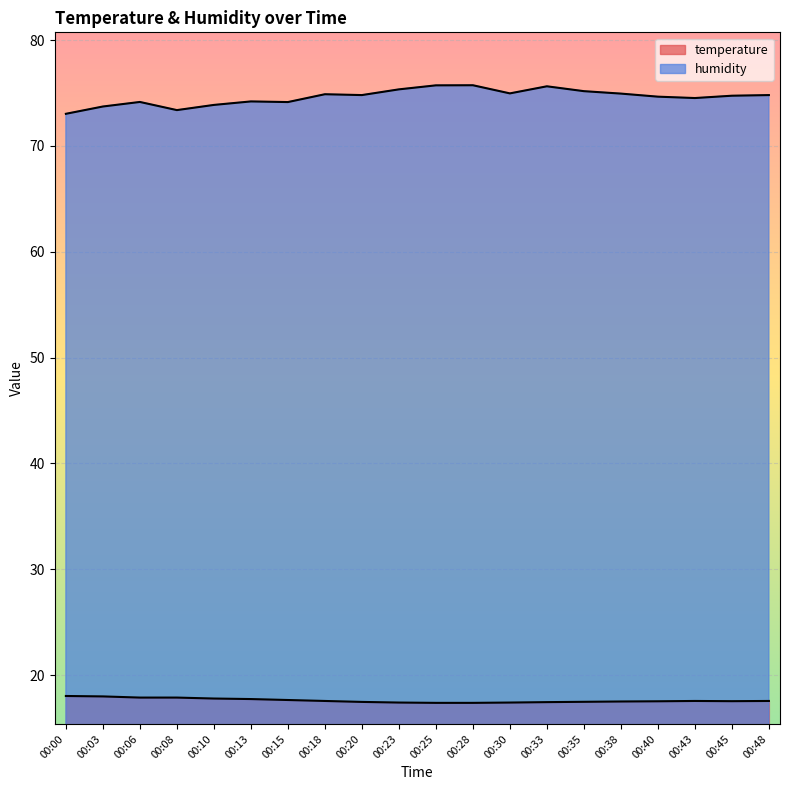

Which series changed the most between 00:10 and 00:40?

humidity